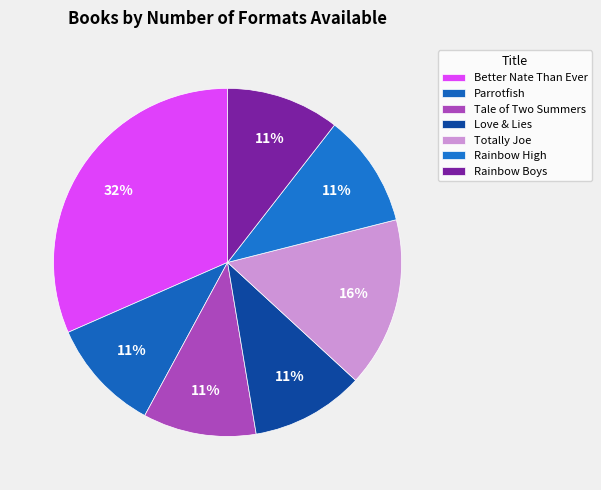

Do Tale of Two Summers and Rainbow High together represent more than half of the pie?

No